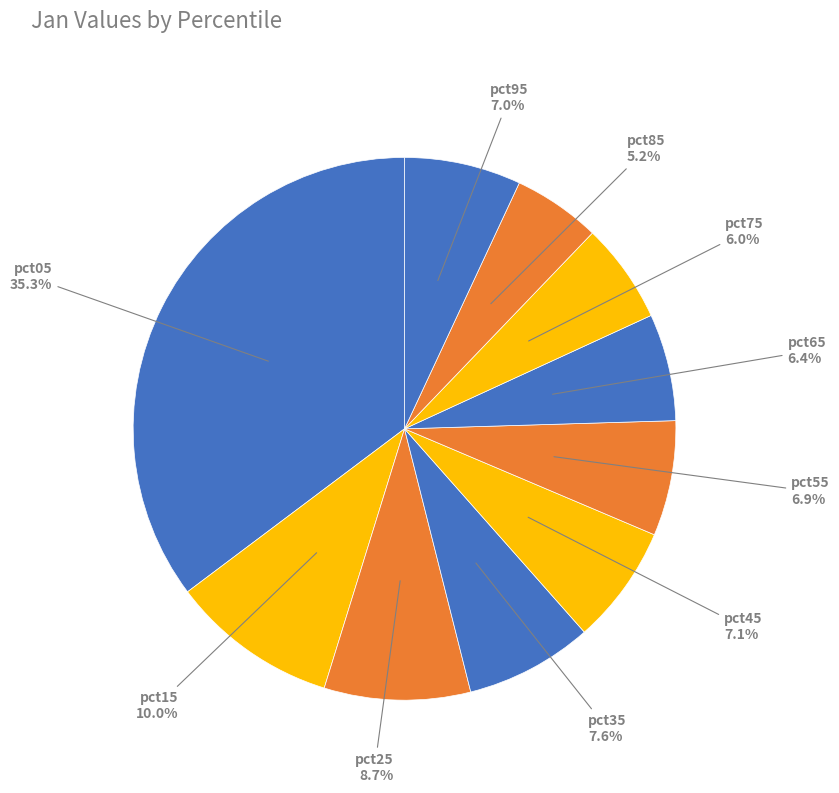

Is it true that pct05 is 27% of the pie?

False